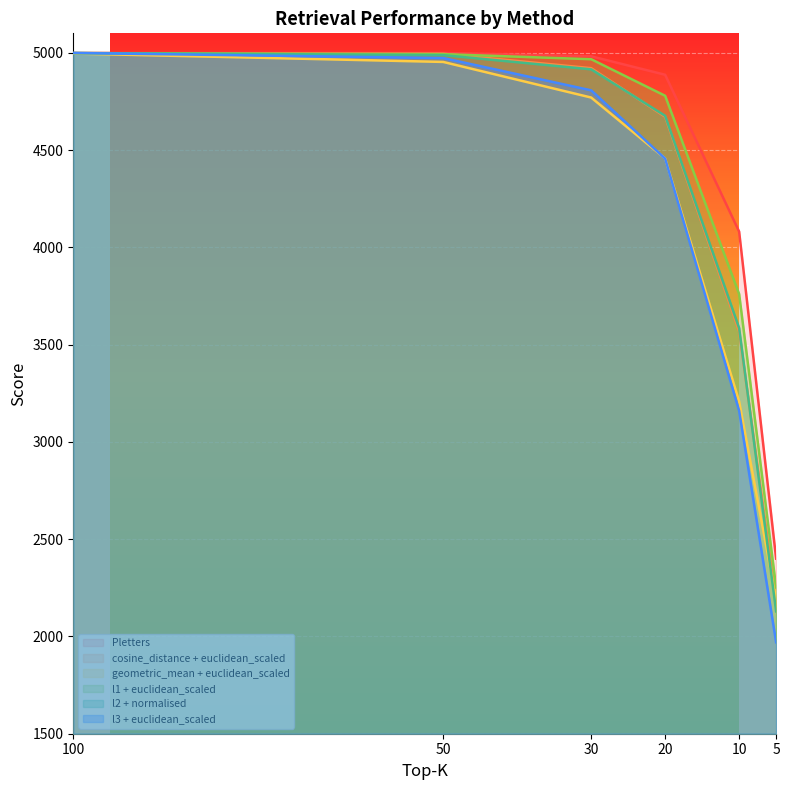

What are all the series names shown in the legend?

Pletters, cosine_distance + euclidean_scaled, geometric_mean + euclidean_scaled, l1 + euclidean_scaled, l2 + normalised, l3 + euclidean_scaled